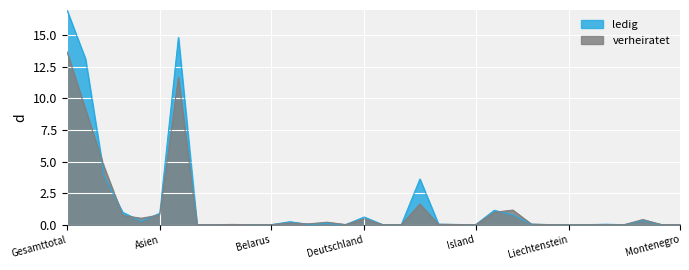

The verheiratet series shows 0.0 at Moldova. True or false?

True